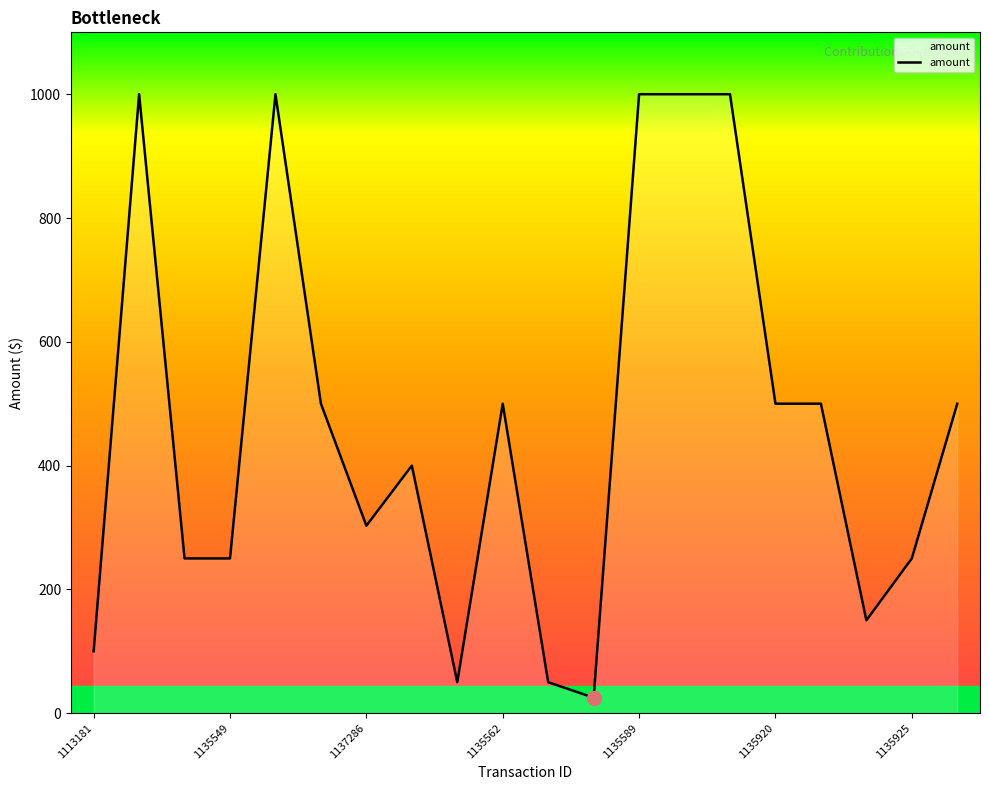

What is the greatest value displayed?

1000.0